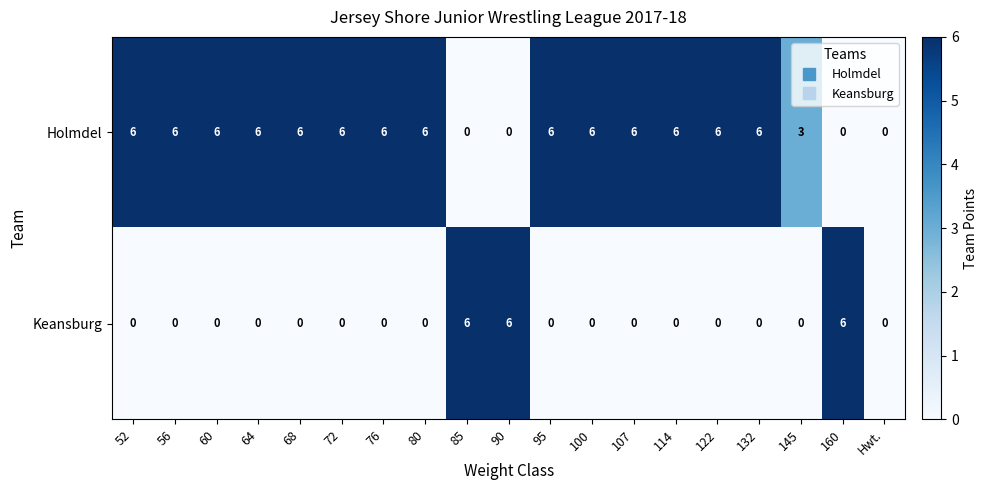

Is the value of Keansburg at 68 greater than the value of Holmdel at 56?

No